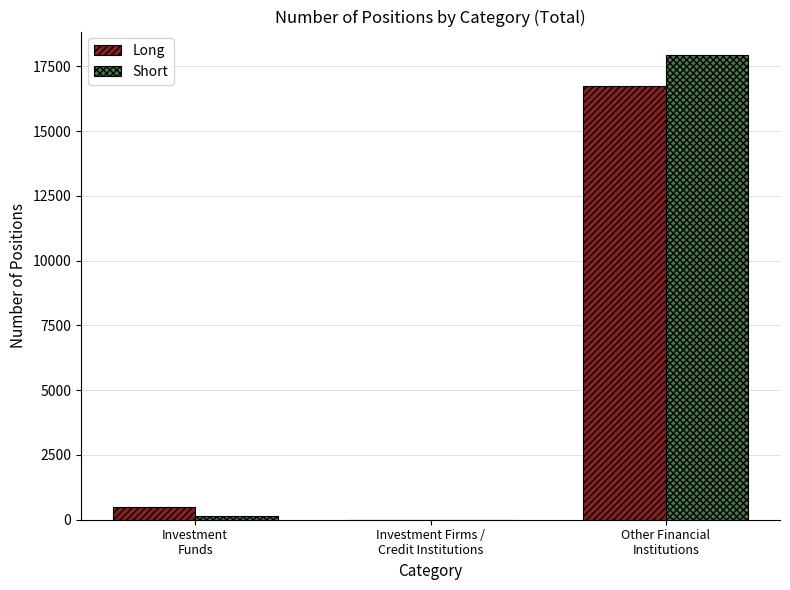

How many data points does each series have?

3